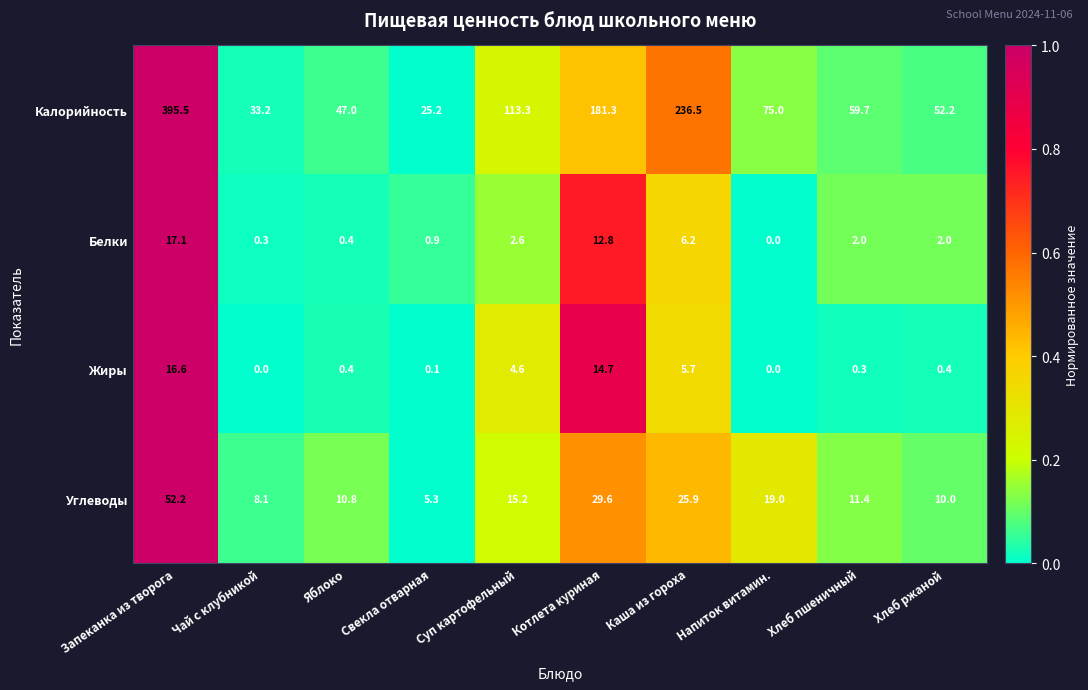

What is the difference between the highest and lowest values at Свекла отварная?

25.1